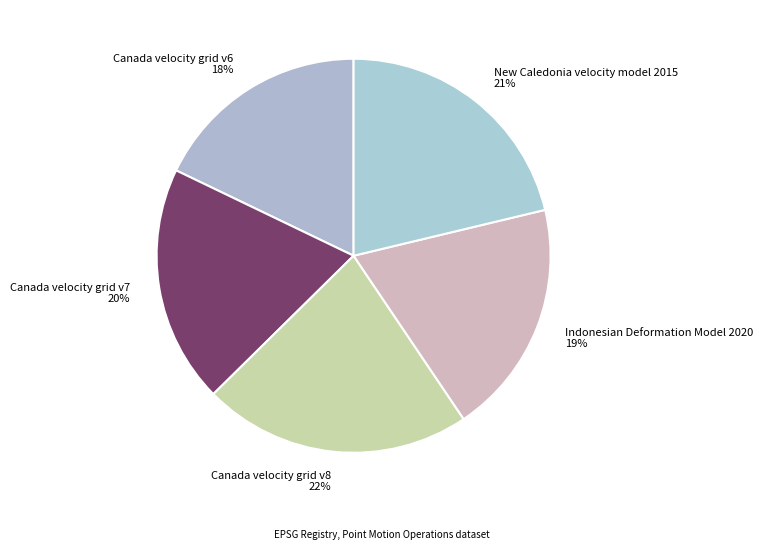

Approximately how many times larger is the value at Indonesian Deformation Model 2020 compared to Canada velocity grid v8?

0.9